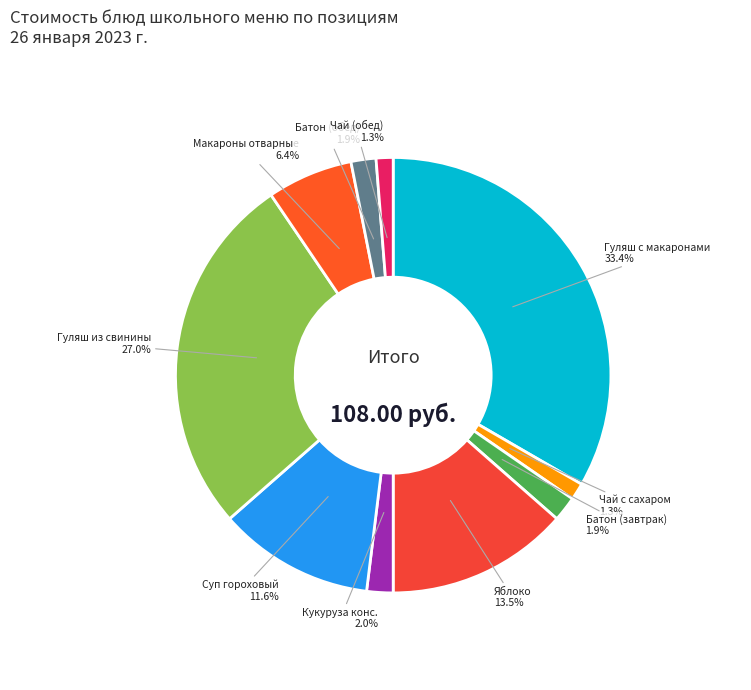

What is the ratio of the value at Батон (обед) to the value at Чай с сахаром?

1.5